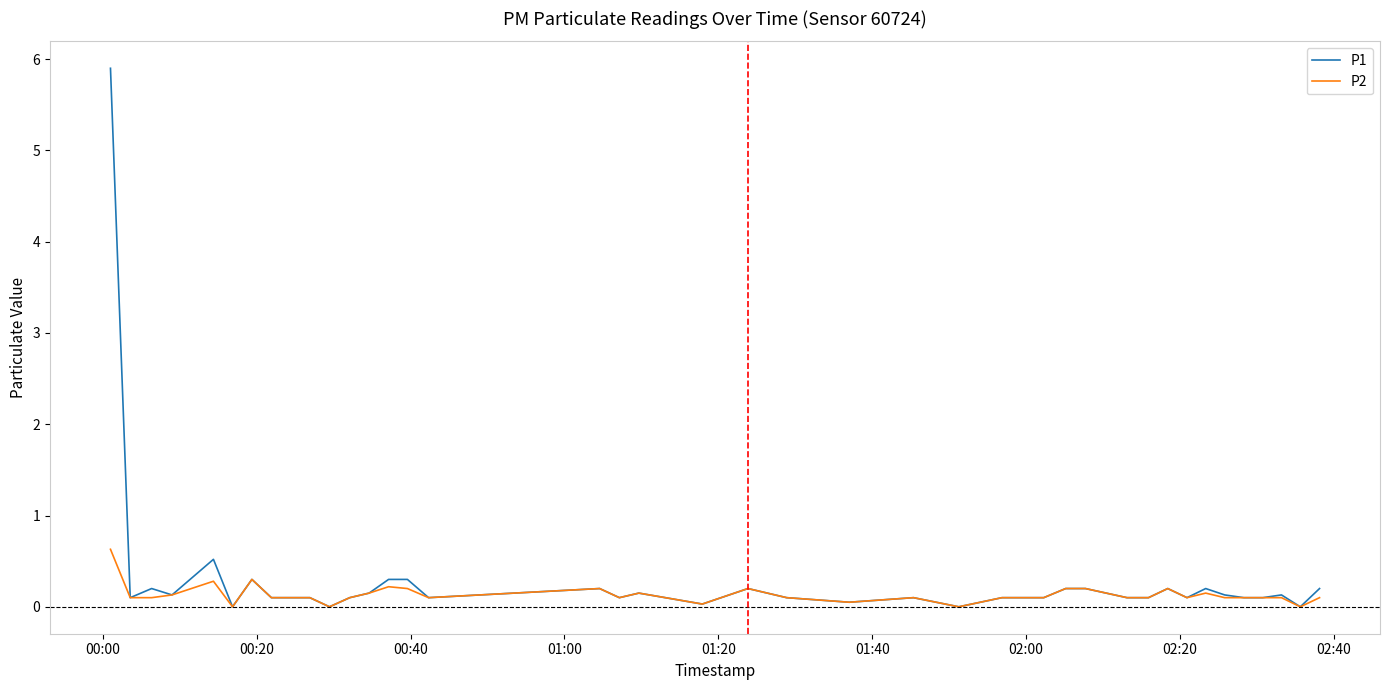

Which series has the widest spread of values?

P1